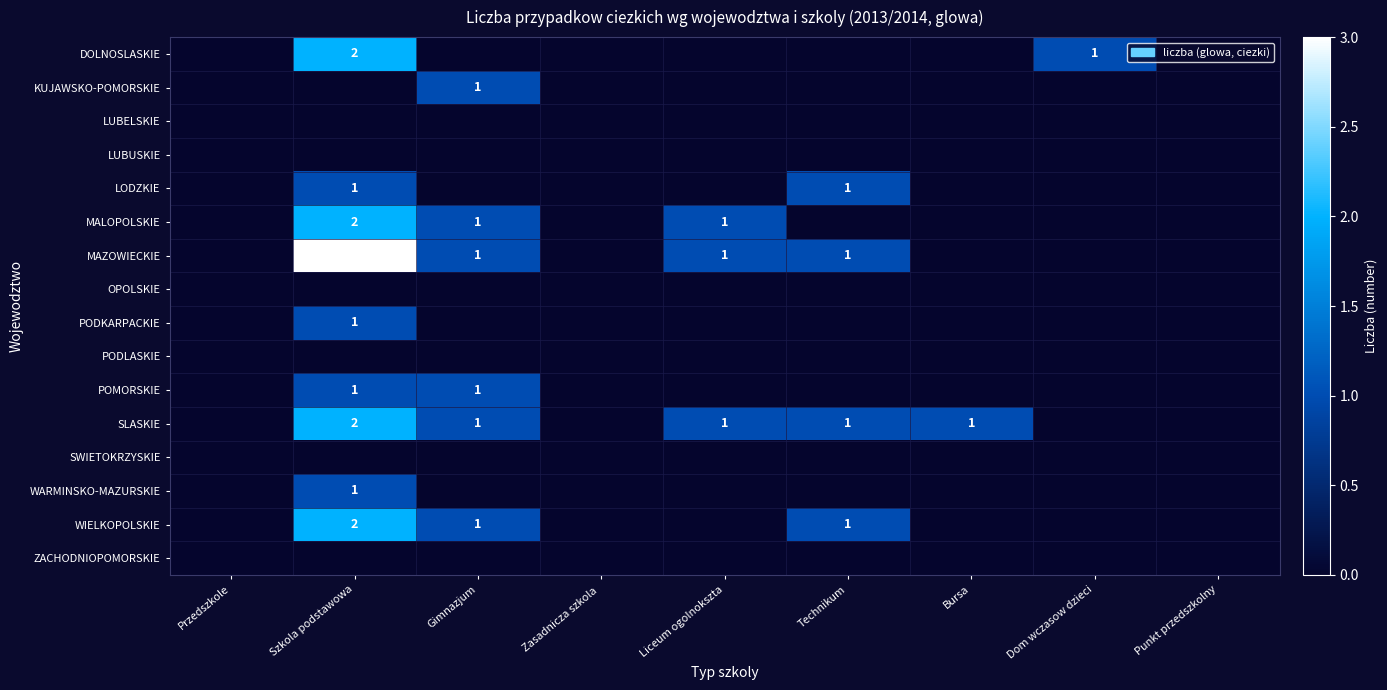

At which category is the sum across all series the highest?

Szkola podstawowa